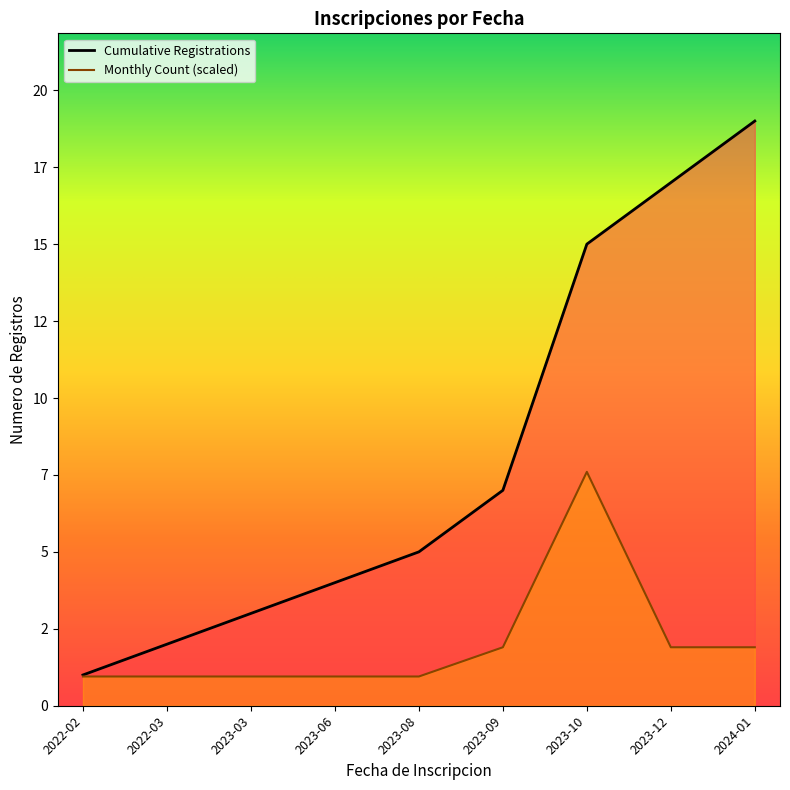

What are all the series names shown in the legend?

Cumulative Registrations, Monthly Count (scaled)